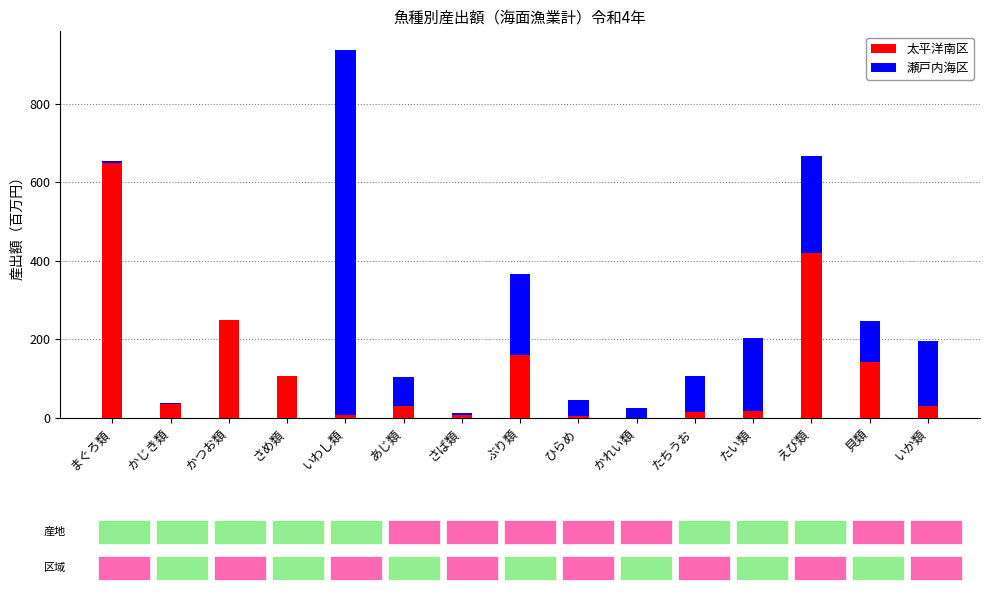

What value does the 太平洋南区 series have at まぐろ類, to the nearest 50?

650